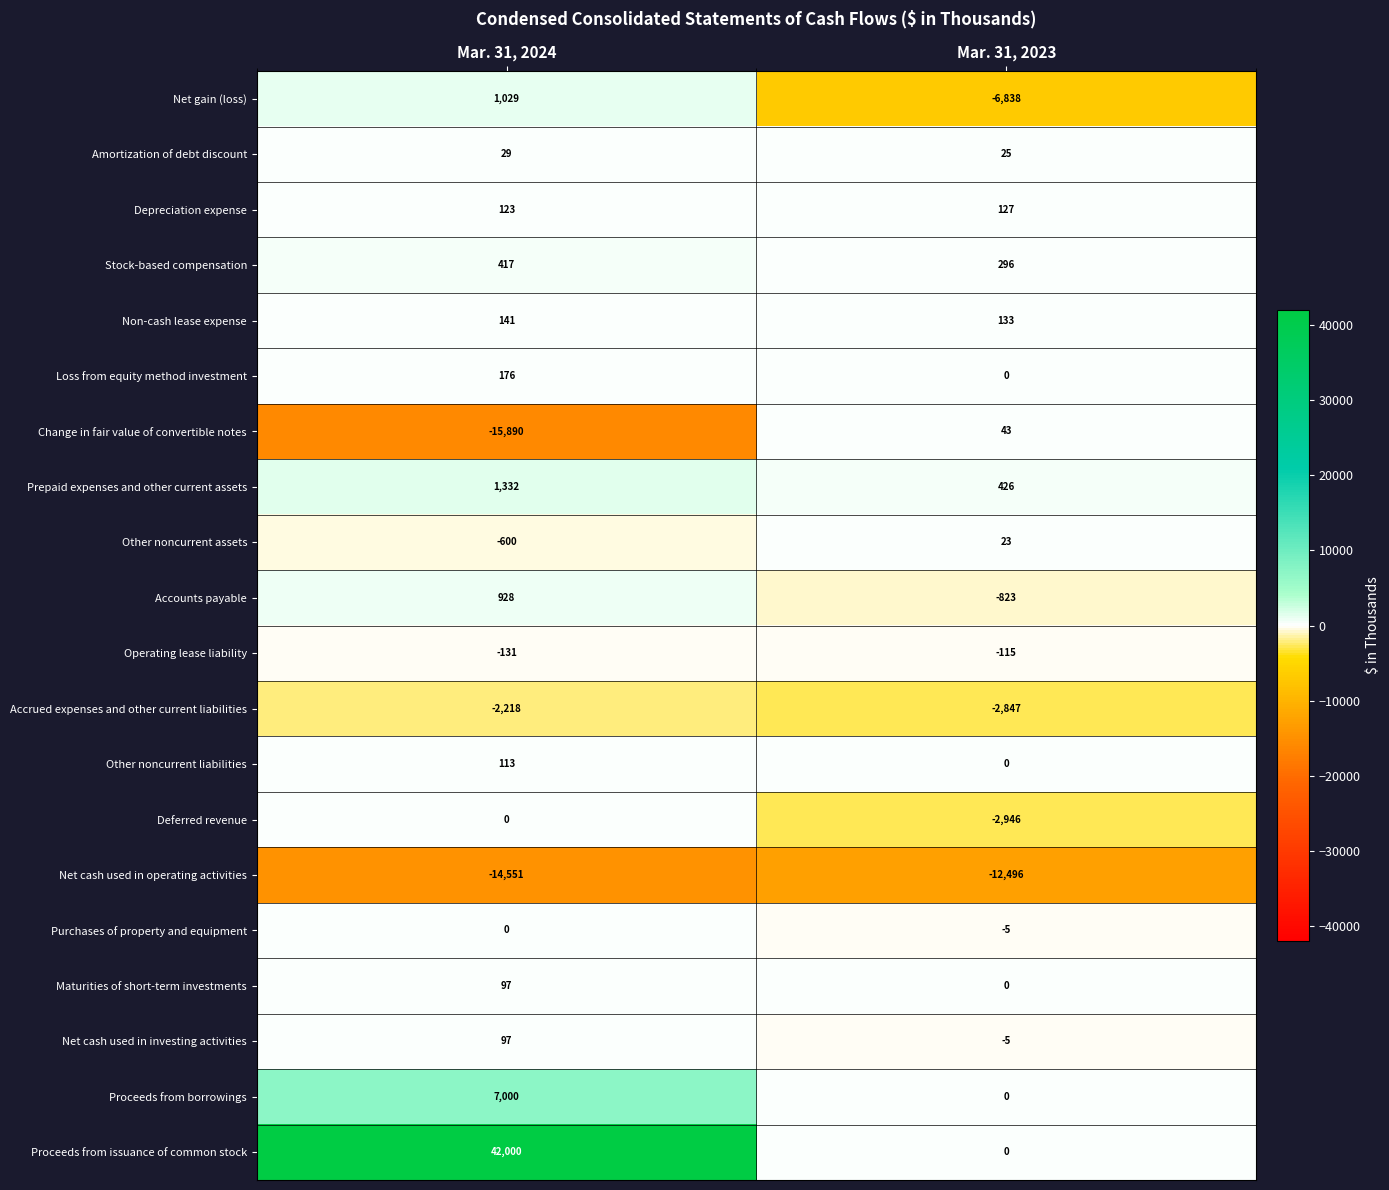

What is the average value of the Depreciation expense series?

125